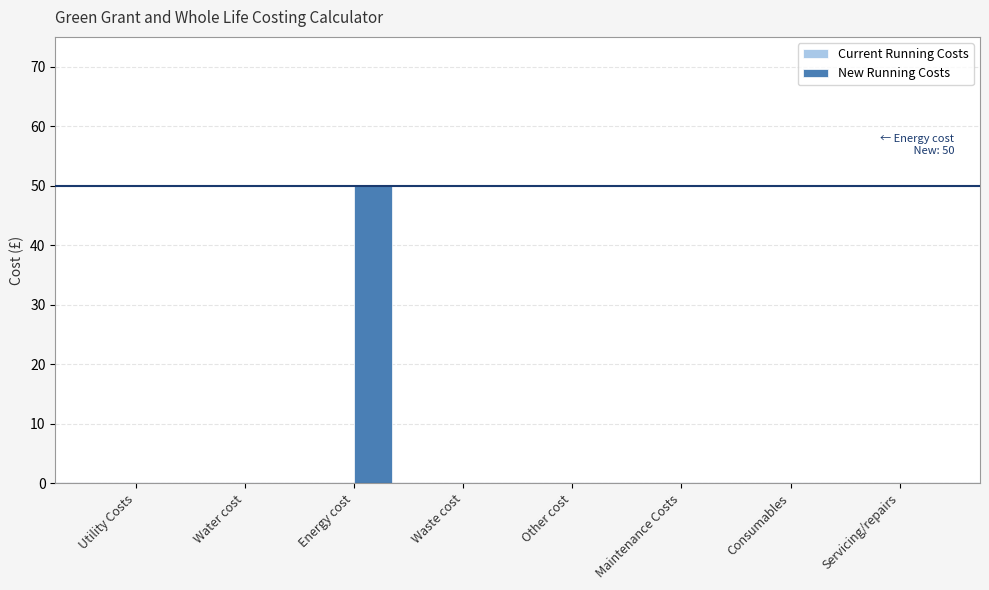

True or false: the data shows -25 at Other cost.

False